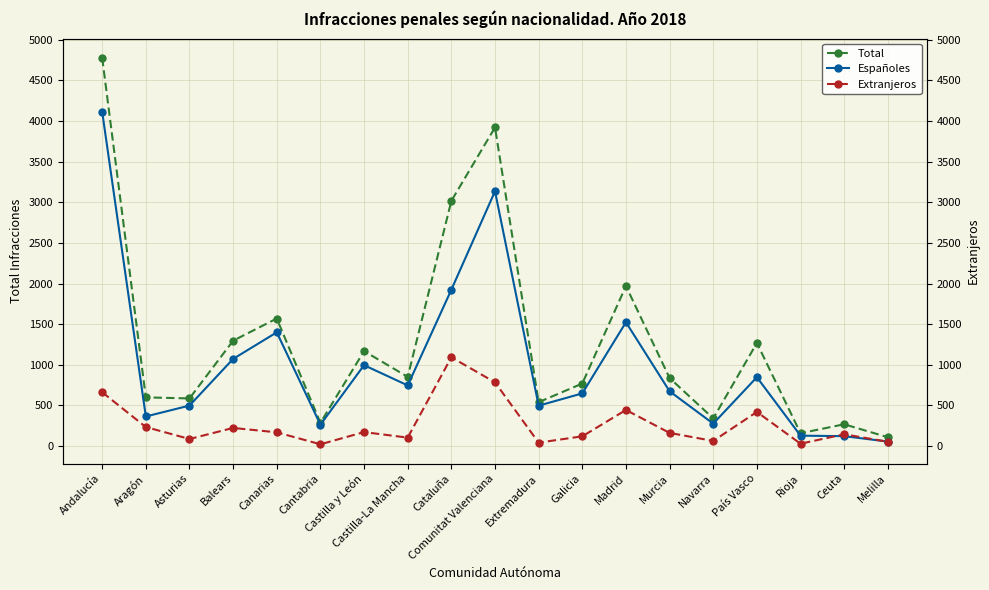

True or false: Total and Extranjeros cross at least once.

False